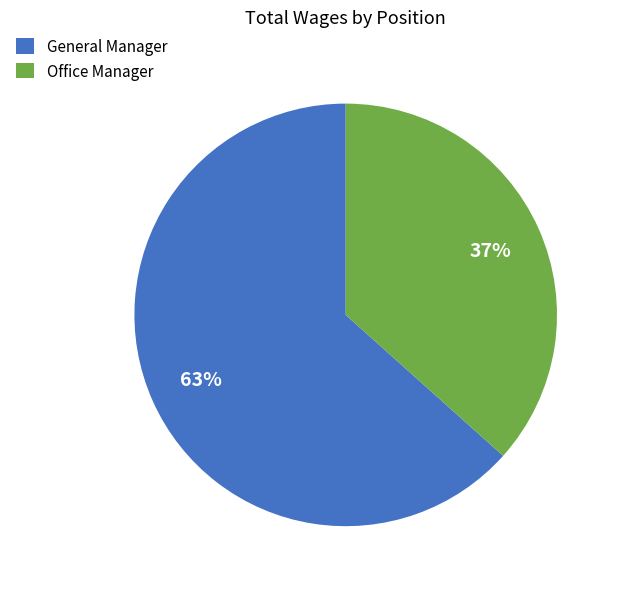

Approximately how many times larger is the value at General Manager compared to Office Manager?

1.7